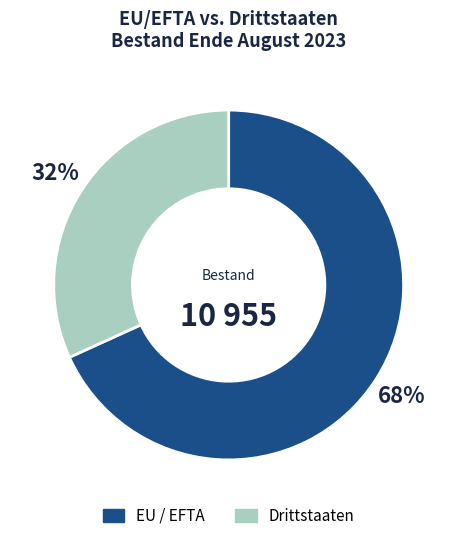

The EU / EFTA slice represents 76% of the pie. True or false?

False